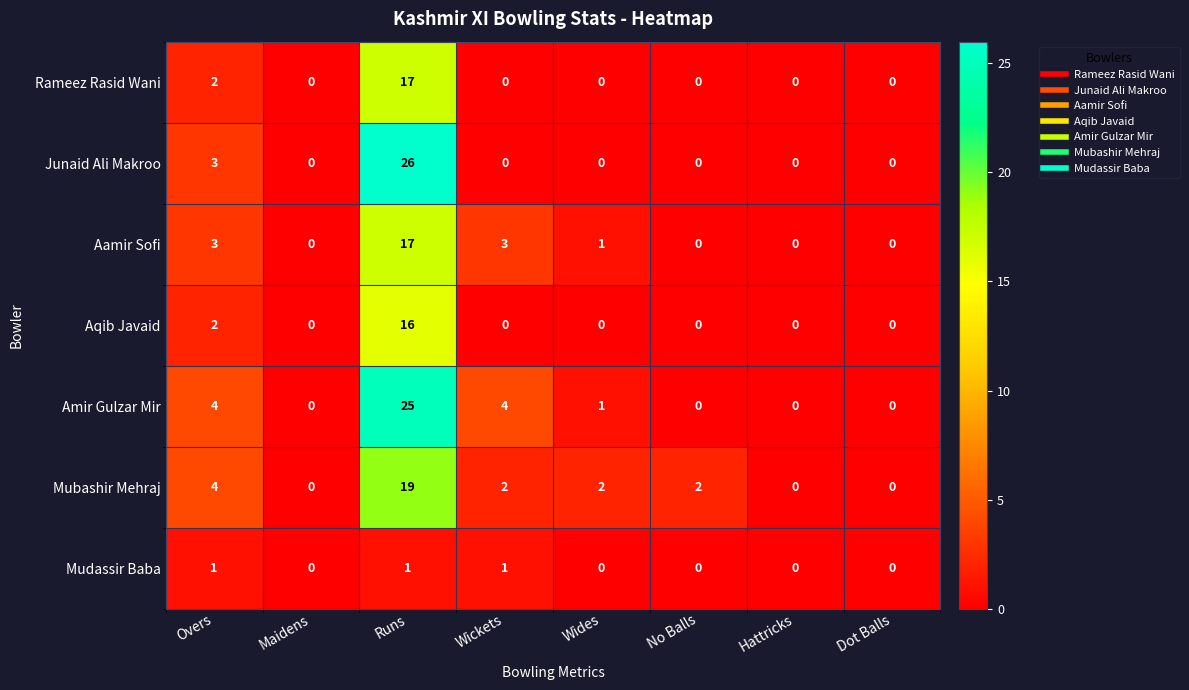

How many distinct data groups are displayed?

7